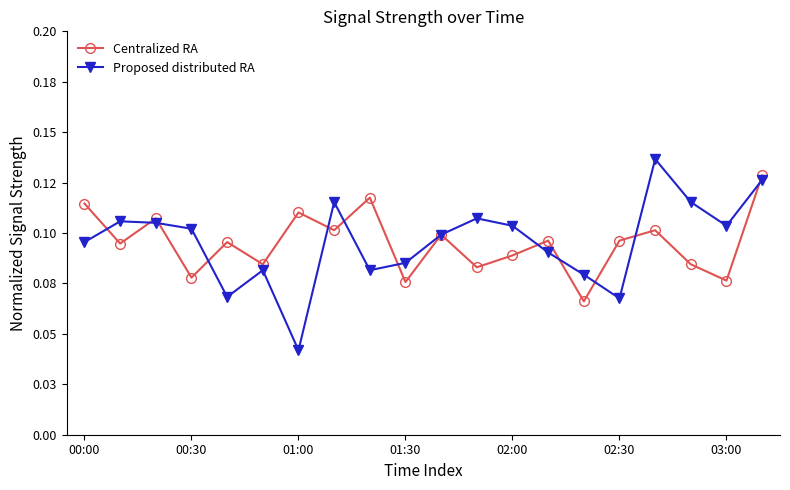

At which label is Centralized RA closest to 0?

14